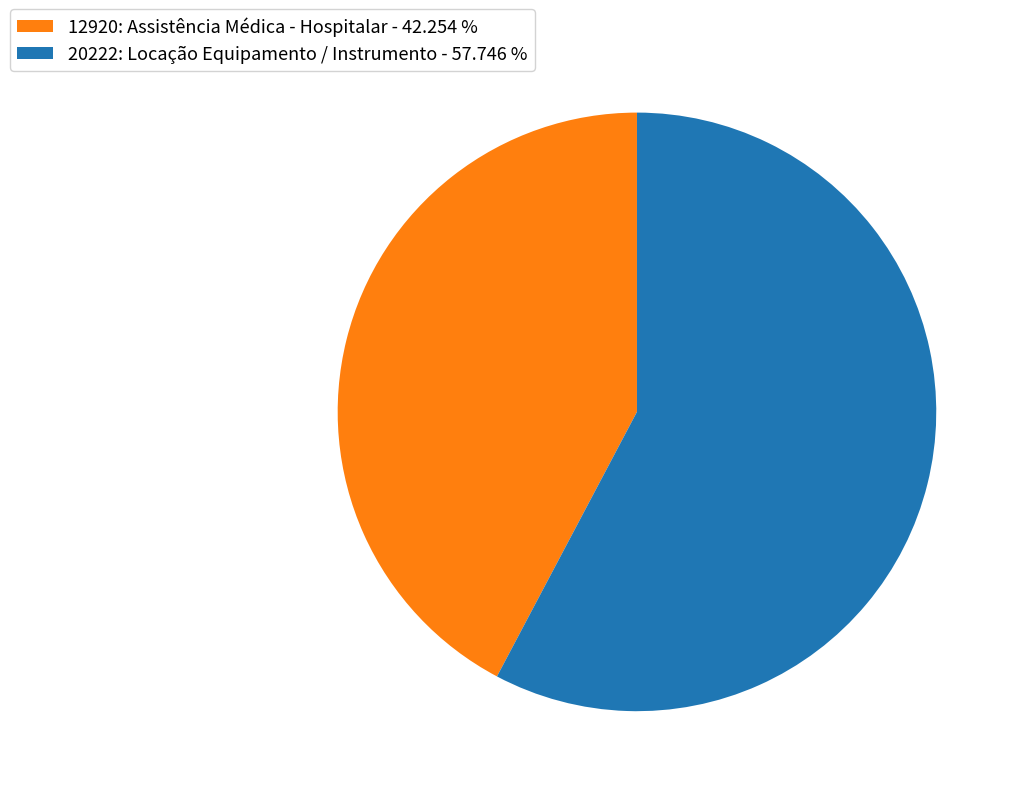

Which has a higher value, 12920: Assistência Médica - Hospitalar - 42.254 % or 20222: Locação Equipamento / Instrumento - 57.746 %?

20222: Locação Equipamento / Instrumento - 57.746 %